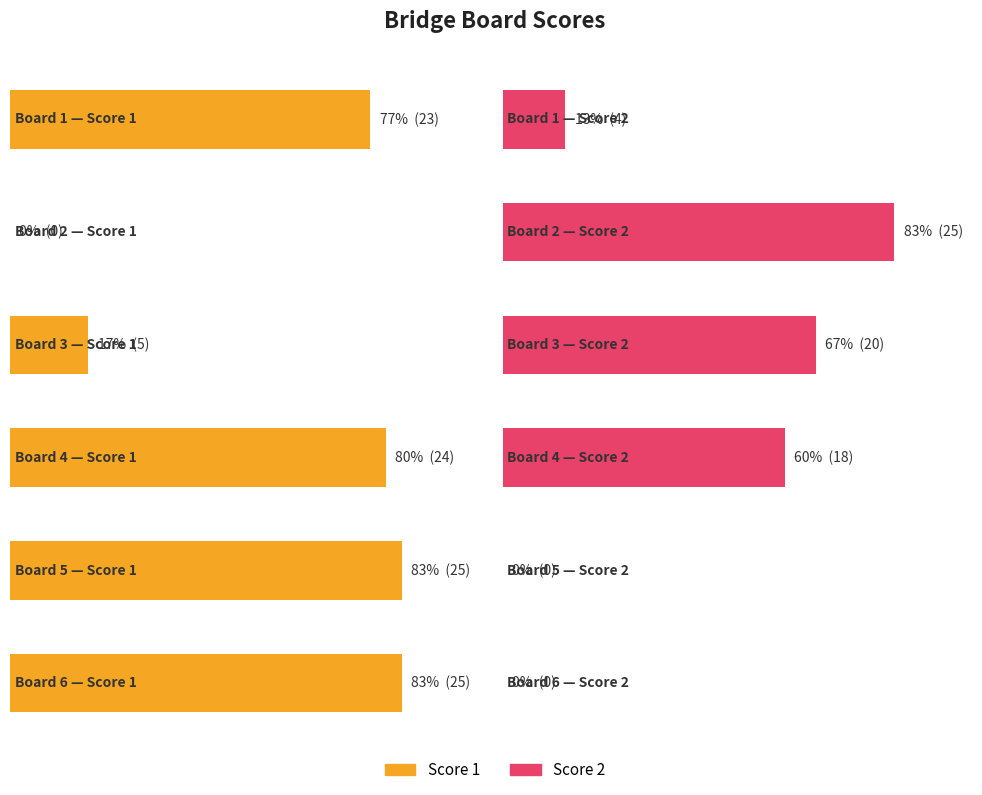

Reading right to left, transcribe all the data shown in this chart.

Score 1: Board 6=25	Board 5=25	Board 4=24	Board 3=5	Board 2=0	Board 1=23
Score 2: Board 6=0	Board 5=0	Board 4=18	Board 3=20	Board 2=25	Board 1=4